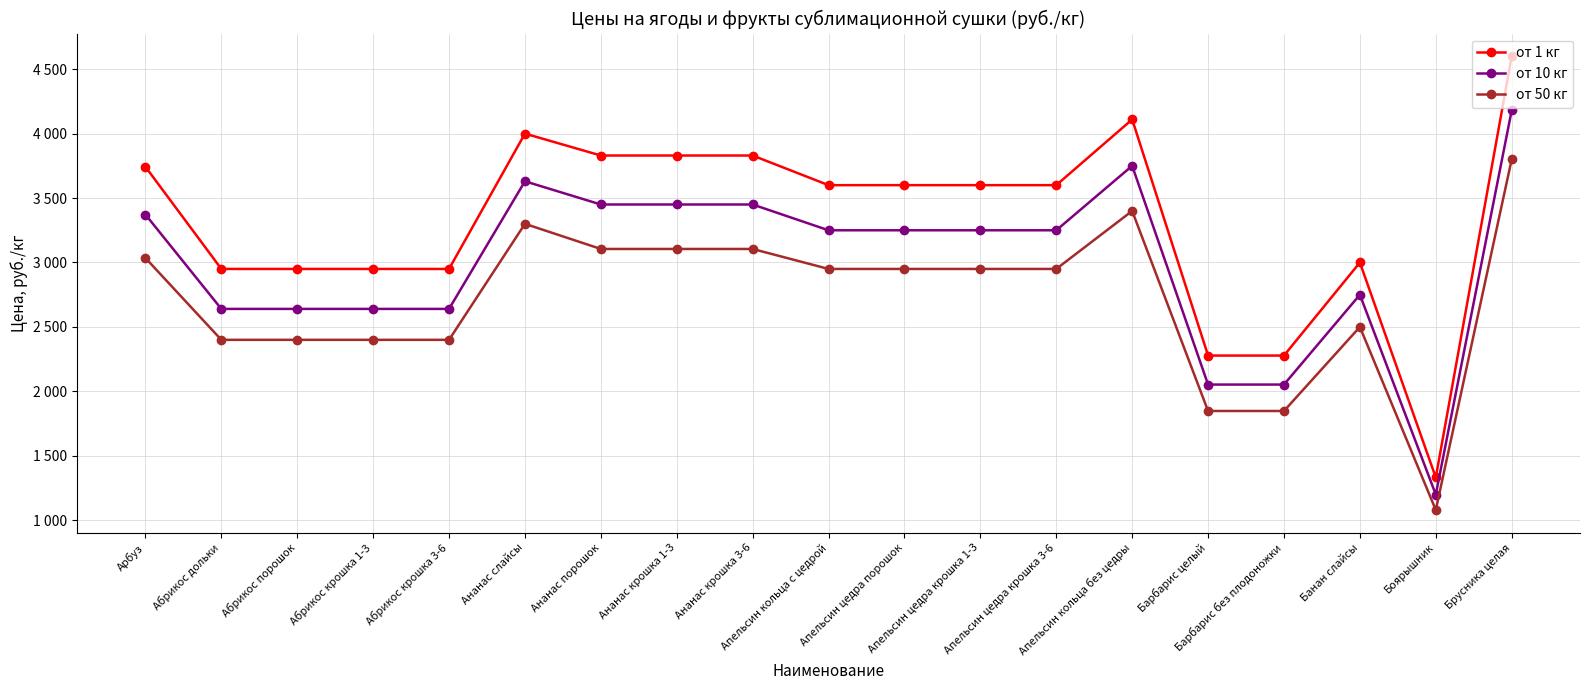

Which category has the lowest value in the от 50 кг series?

Боярышник